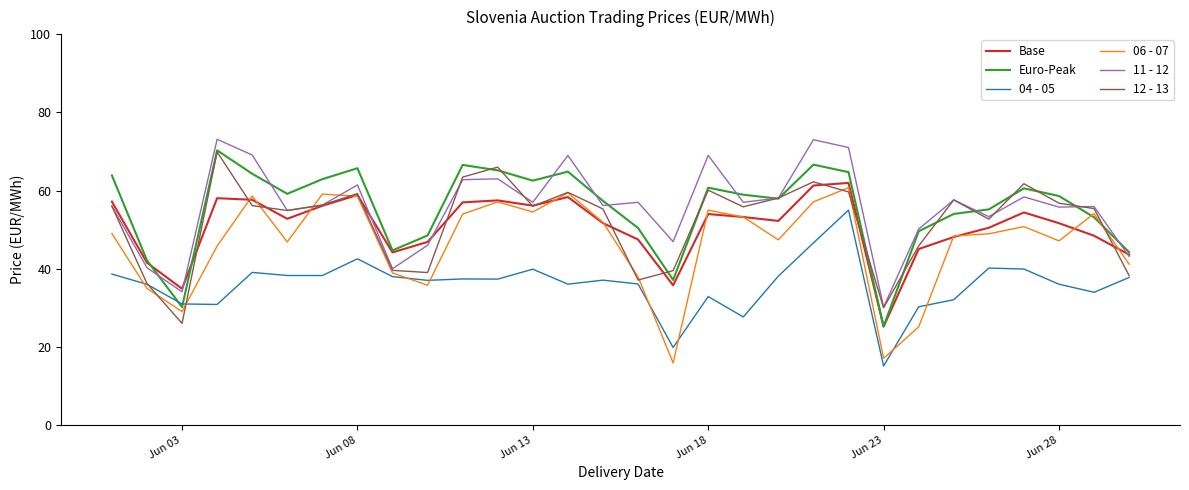

What is the lowest value of the Euro-Peak series?

25.2